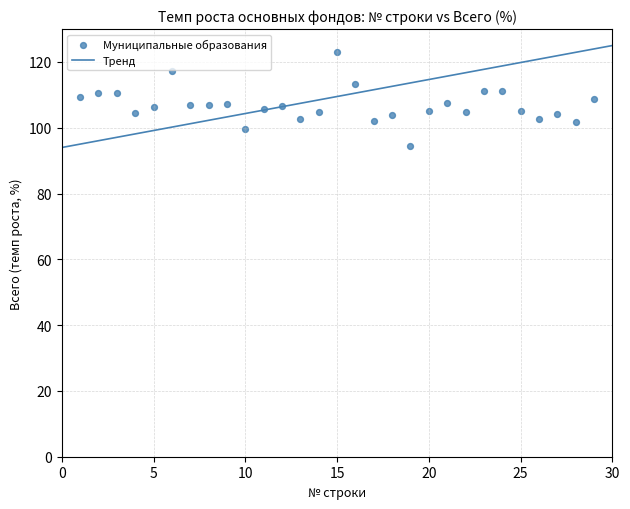

What is the range of Y values (max minus min)?

28.5